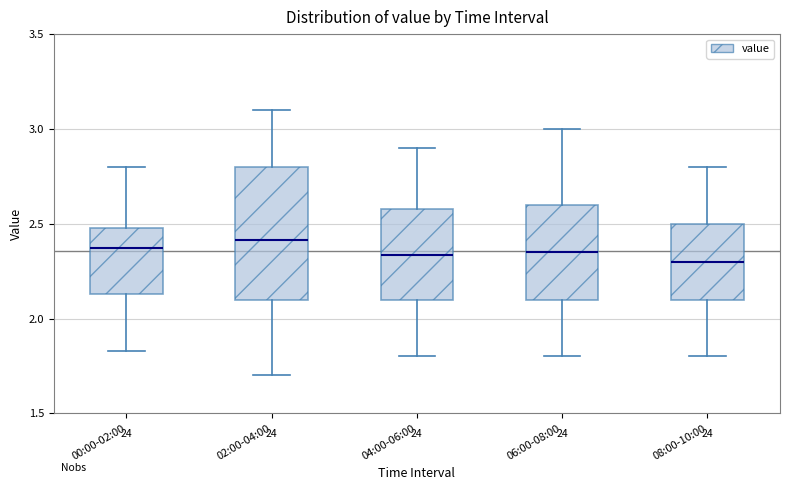

Reading left to right, transcribe this box plot: for each box, give where its median line is, the range the box spans, and where its two whiskers end, as read against the y-axis. The values are not printed on the chart, so give them approximately, as read against the axis.

00:00-02:00: median 2.35, box 2.15 to 2.50, whiskers 1.85 to 2.80
02:00-04:00: median 2.40, box 2.10 to 2.80, whiskers 1.70 to 3.10
04:00-06:00: median 2.35, box 2.10 to 2.60, whiskers 1.80 to 2.90
06:00-08:00: median 2.35, box 2.10 to 2.60, whiskers 1.80 to 3.00
08:00-10:00: median 2.30, box 2.10 to 2.50, whiskers 1.80 to 2.80